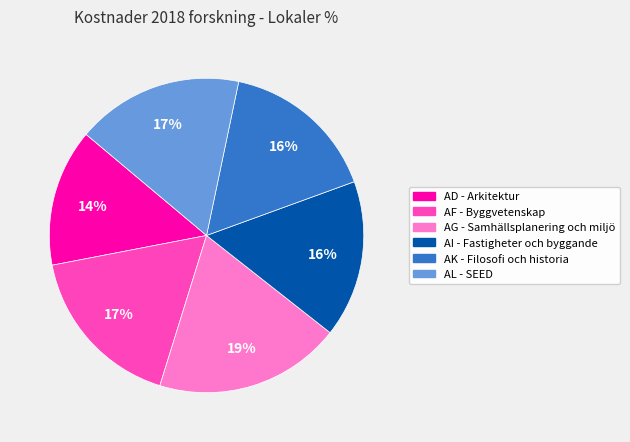

To the nearest percent, what percentage of the pie is AG - Samhällsplanering och miljö?

19%